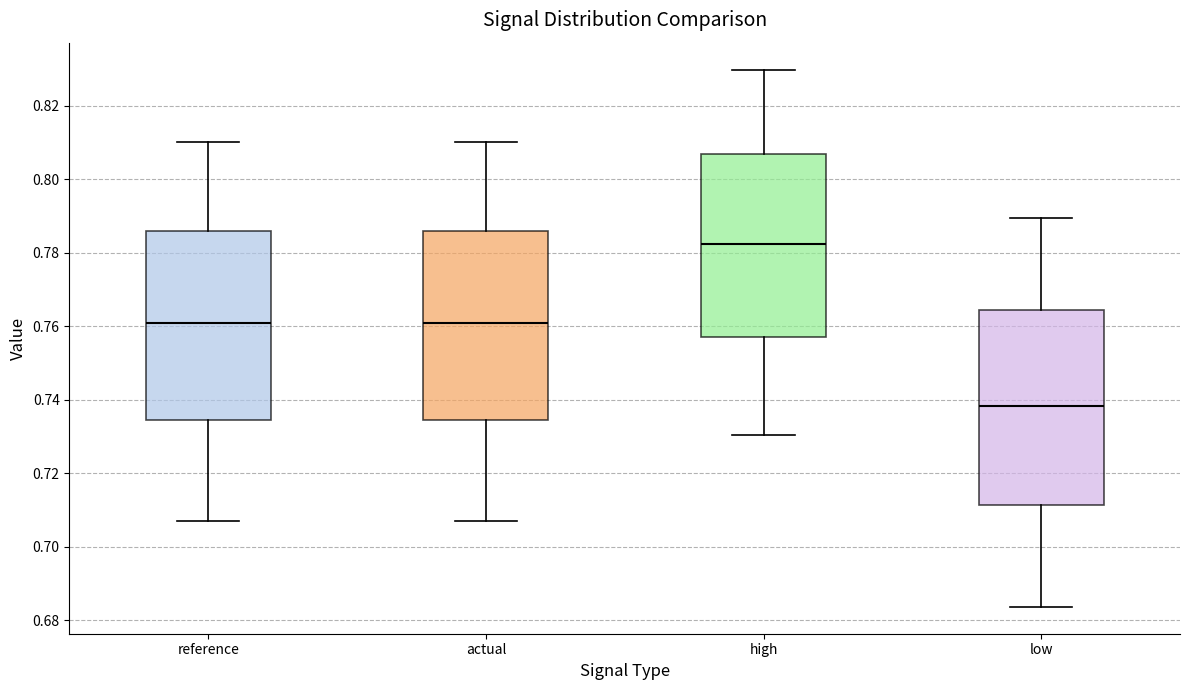

Reading left to right, transcribe this box plot: for each box, give where its median line is, the range the box spans, and where its two whiskers end, as read against the y-axis. The values are not printed on the chart, so give them approximately, as read against the axis.

reference: median 0.760, box 0.734 to 0.786, whiskers 0.708 to 0.810
actual: median 0.760, box 0.734 to 0.786, whiskers 0.708 to 0.810
high: median 0.782, box 0.756 to 0.806, whiskers 0.730 to 0.830
low: median 0.738, box 0.712 to 0.764, whiskers 0.684 to 0.790